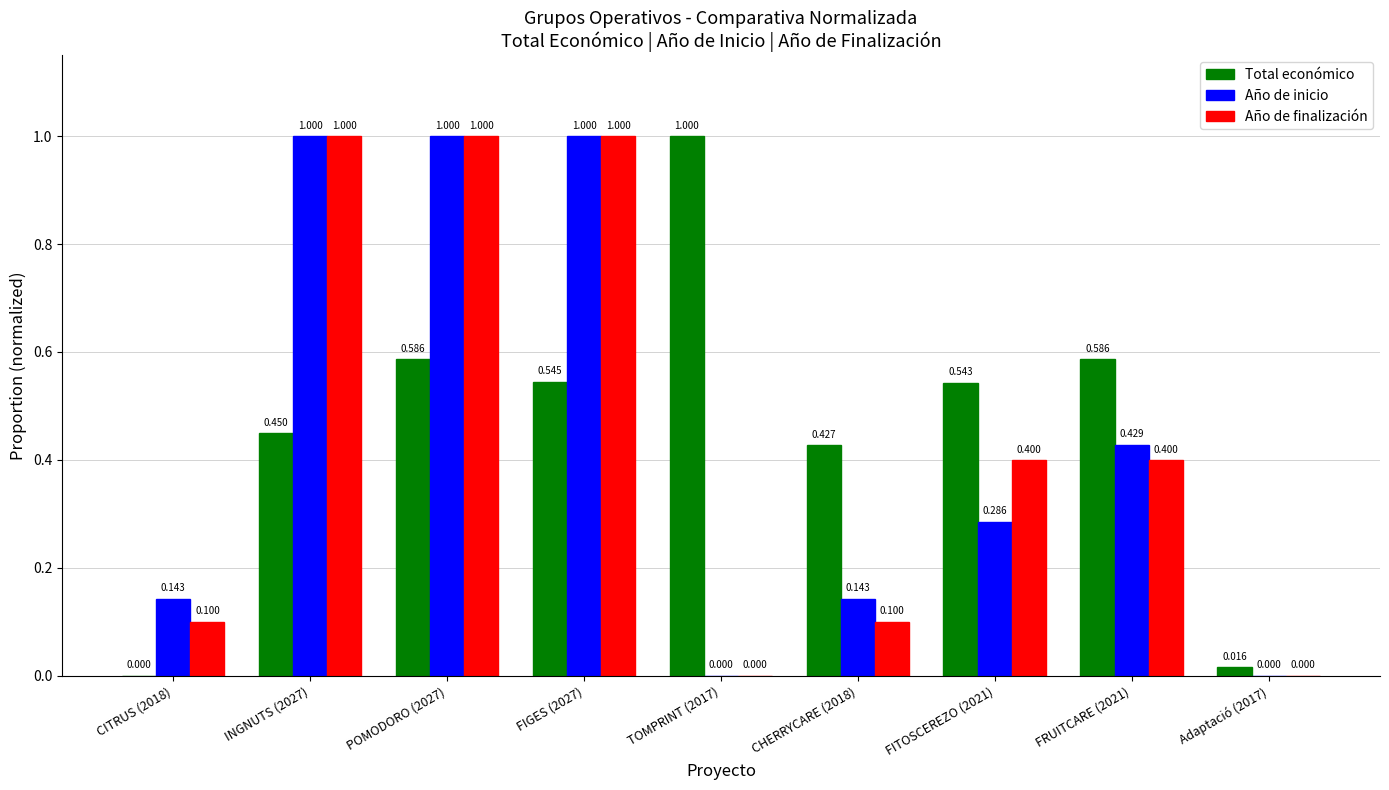

What is the sum of all Año de finalización values?

4.0